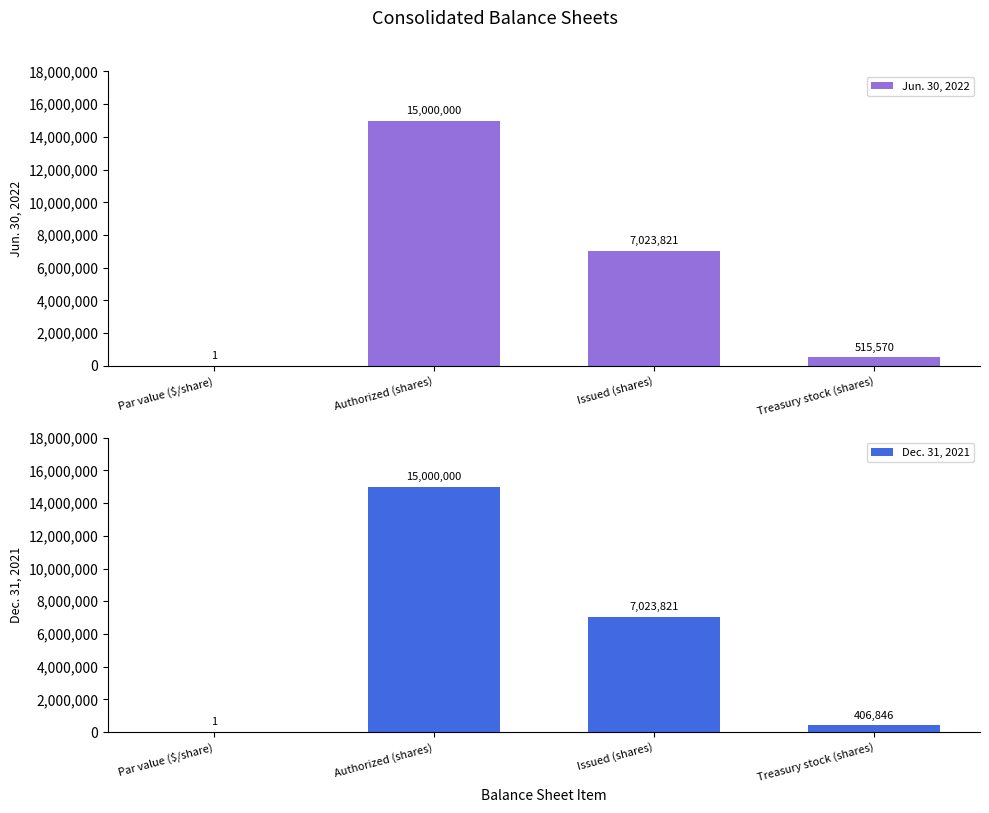

How many groups of bars are there?

4